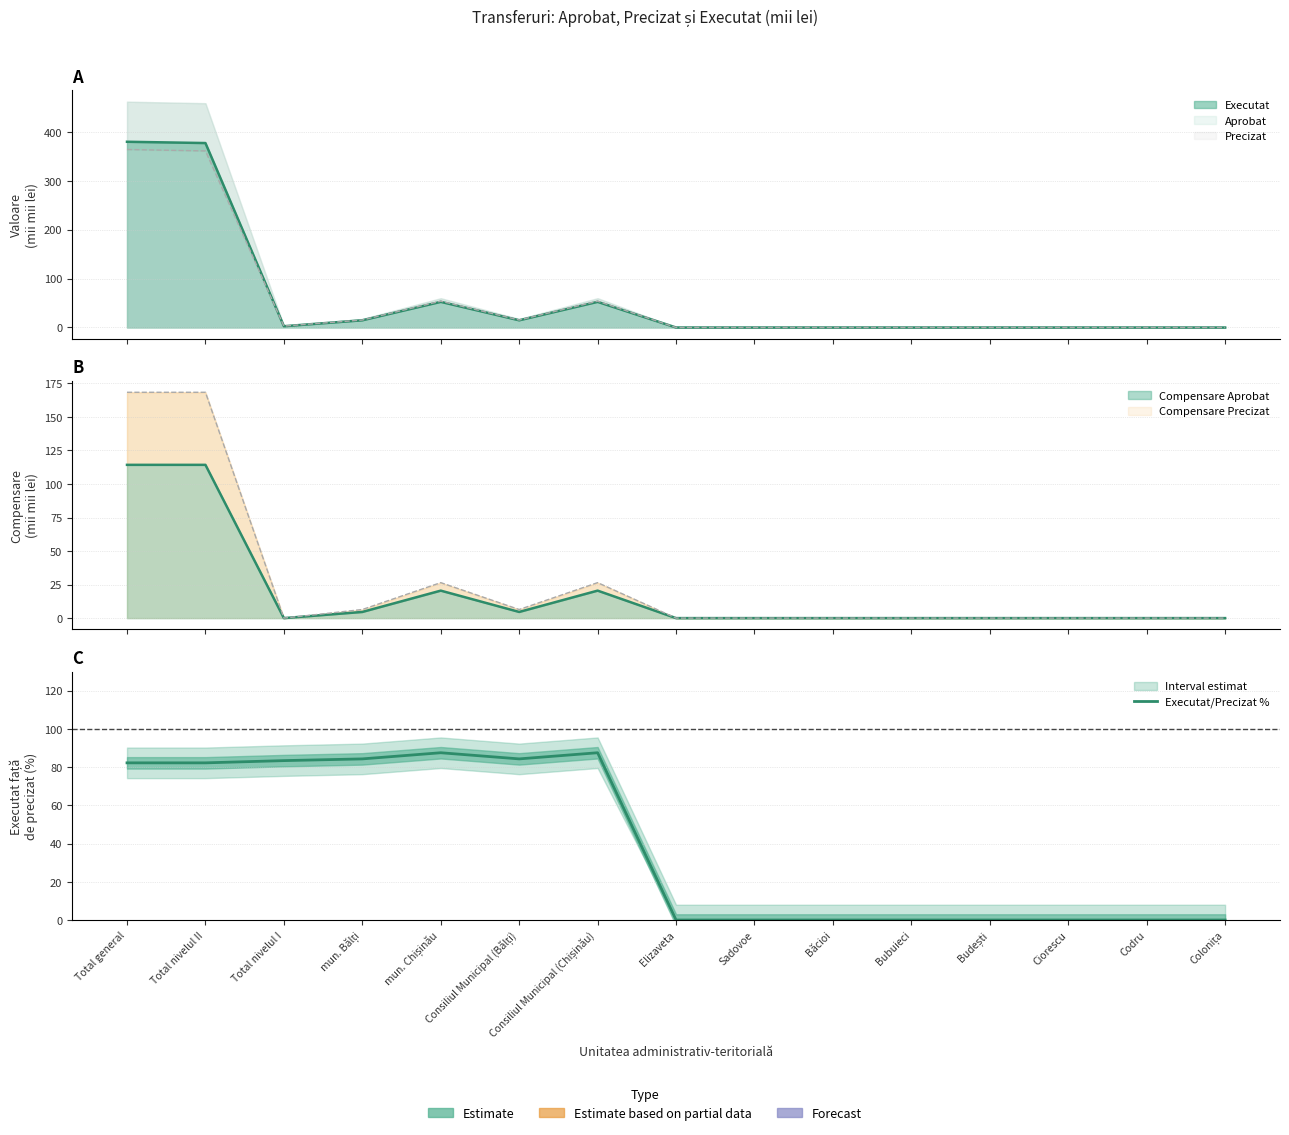

Where is the first local maximum?

mun. Chișinău